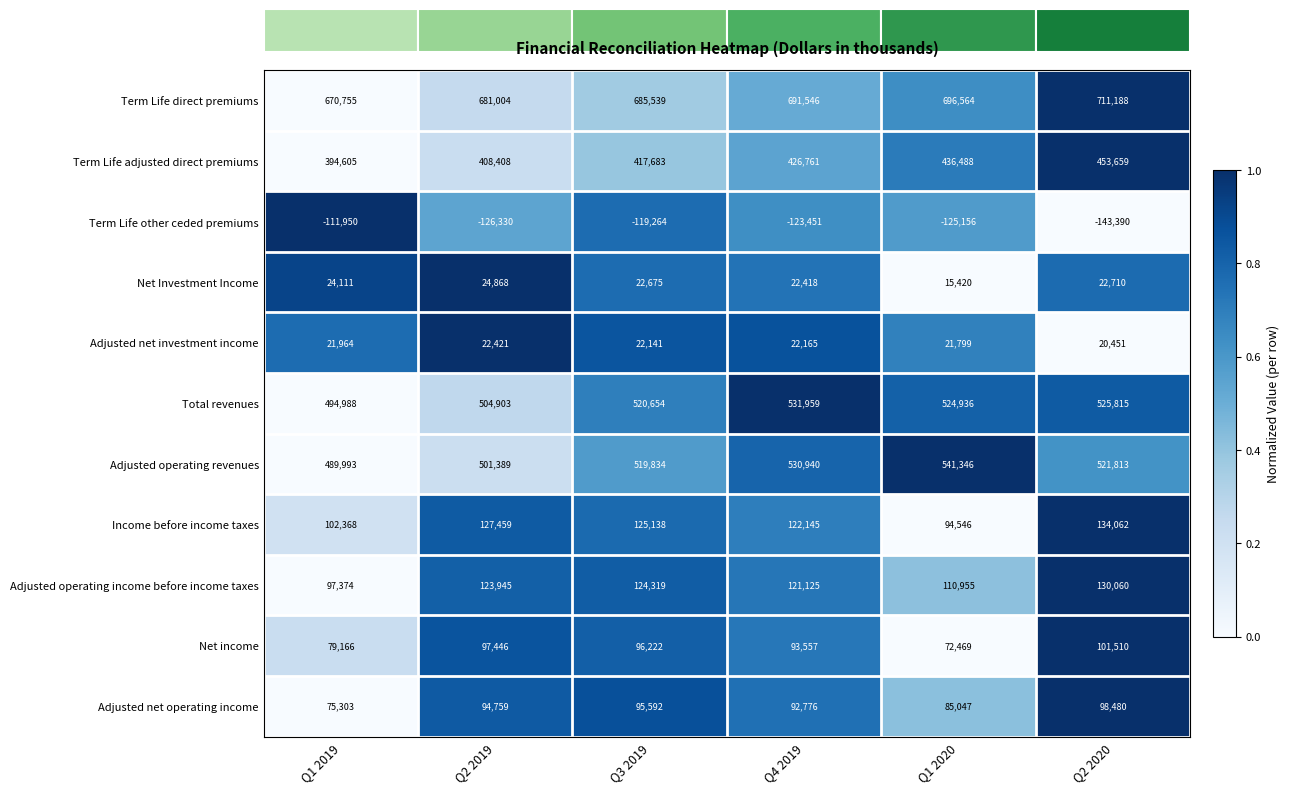

Which category has the lowest value across all series?

Q2 2020